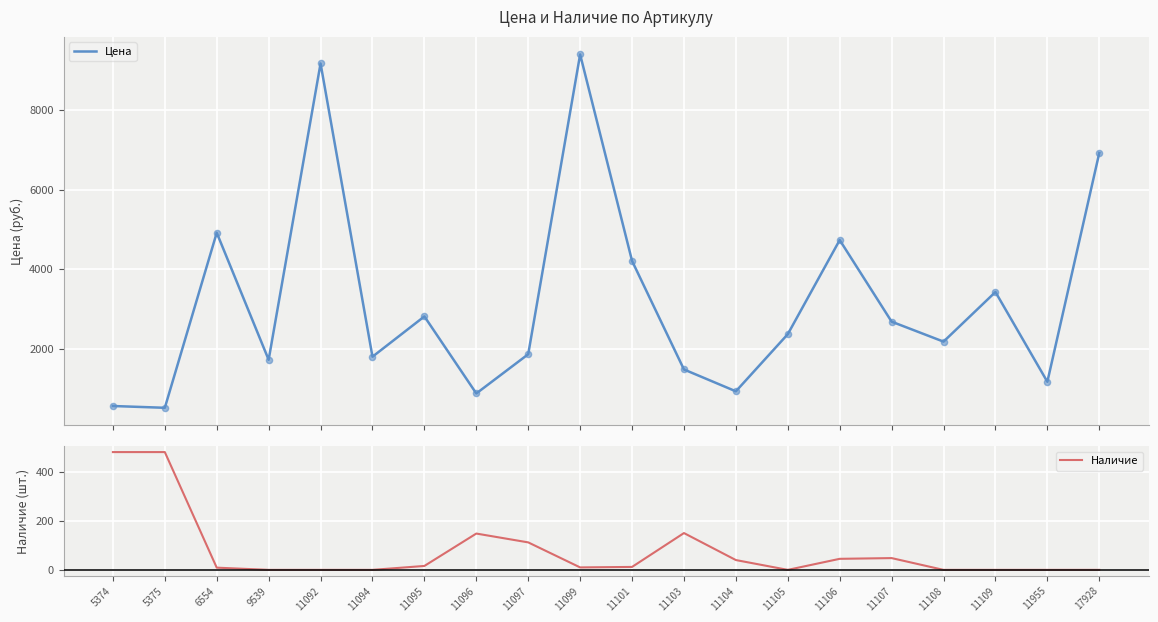

At how many categories does at least one series exceed 3397?

7